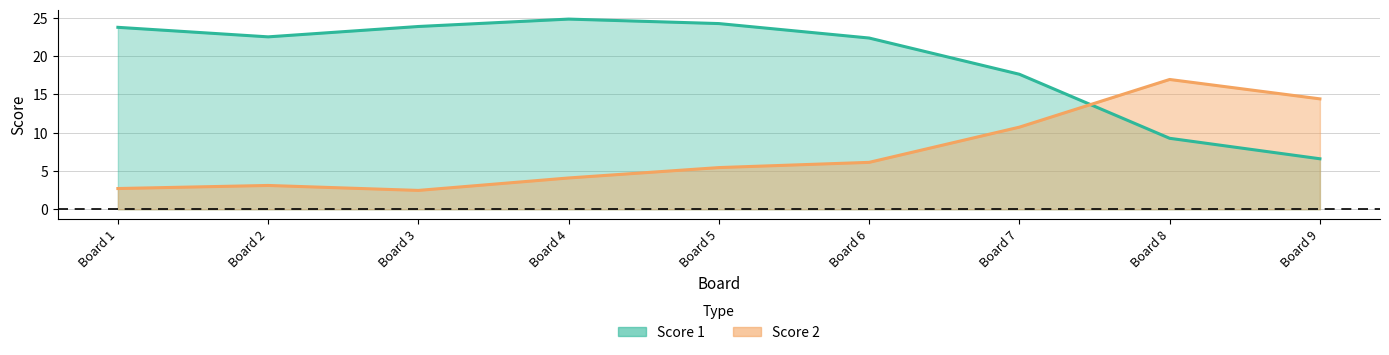

The value of Score 2 at 5 is 6. True or false?

True